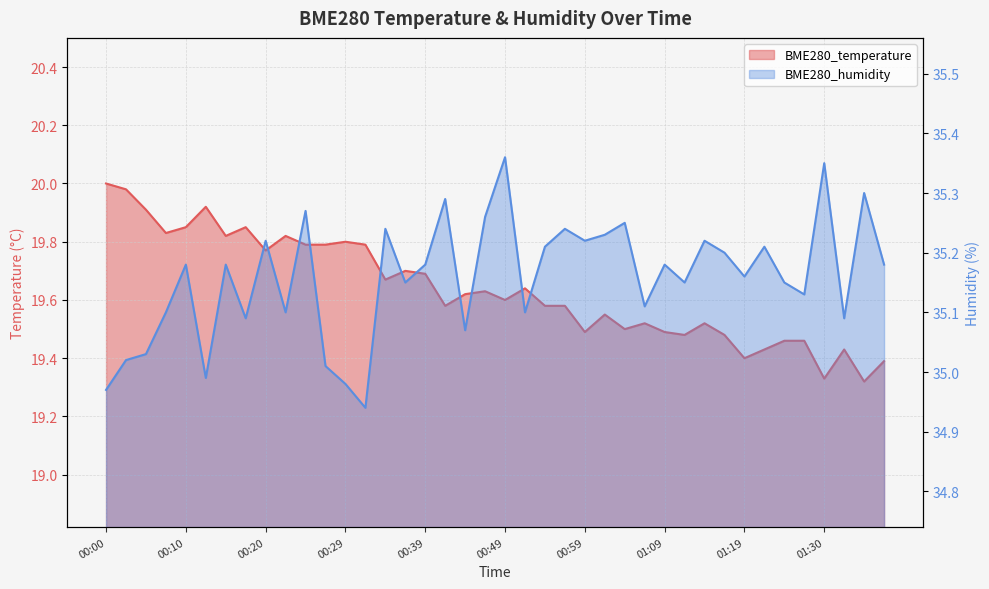

Is the value of BME280_temperature at 01:30 greater than the value of BME280_humidity at 00:42?

No